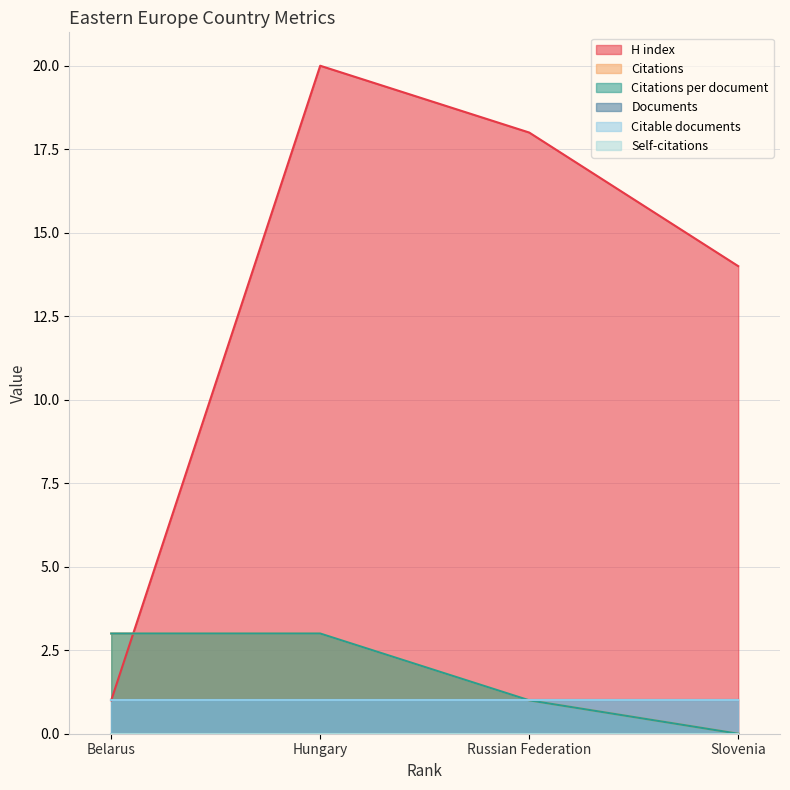

The Citations series shows 0 at Slovenia. True or false?

True